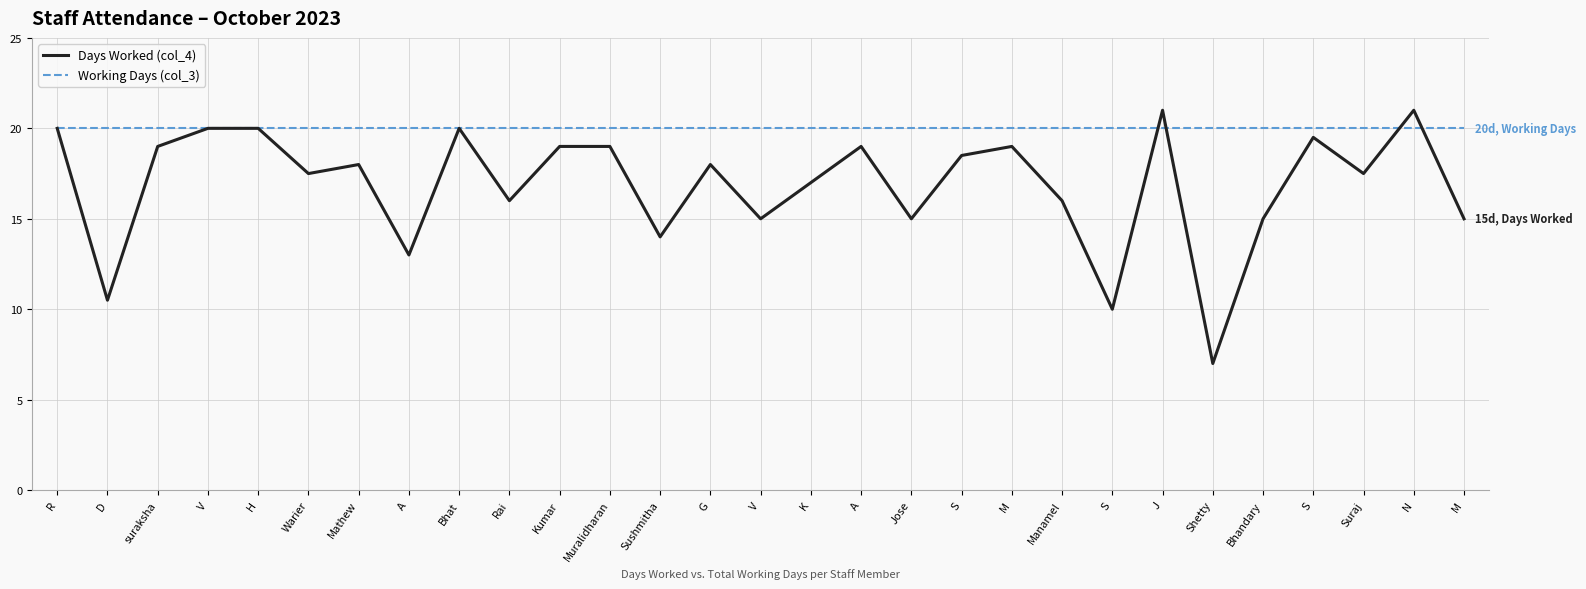

What is the label of the 6th point from the left?

Warier